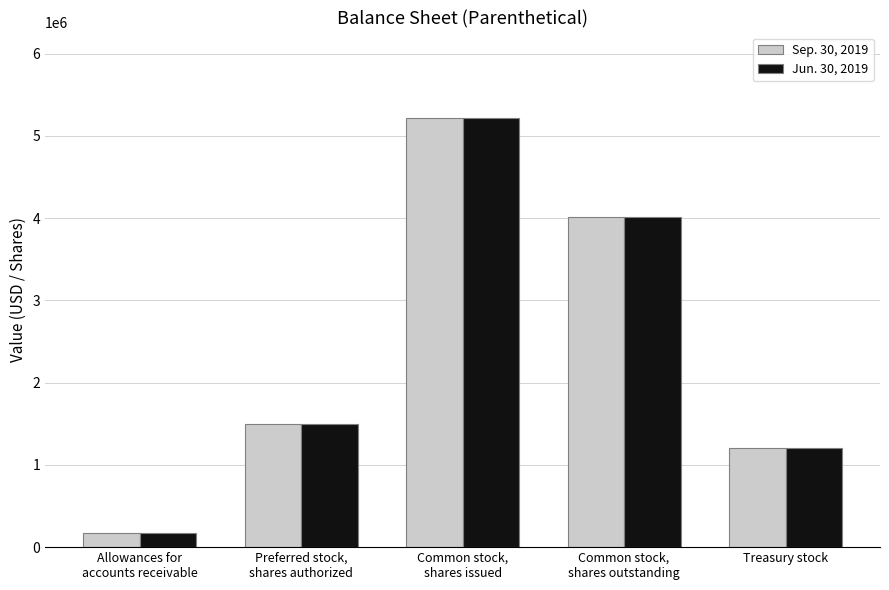

What is the maximum value shown in the chart?

5213902